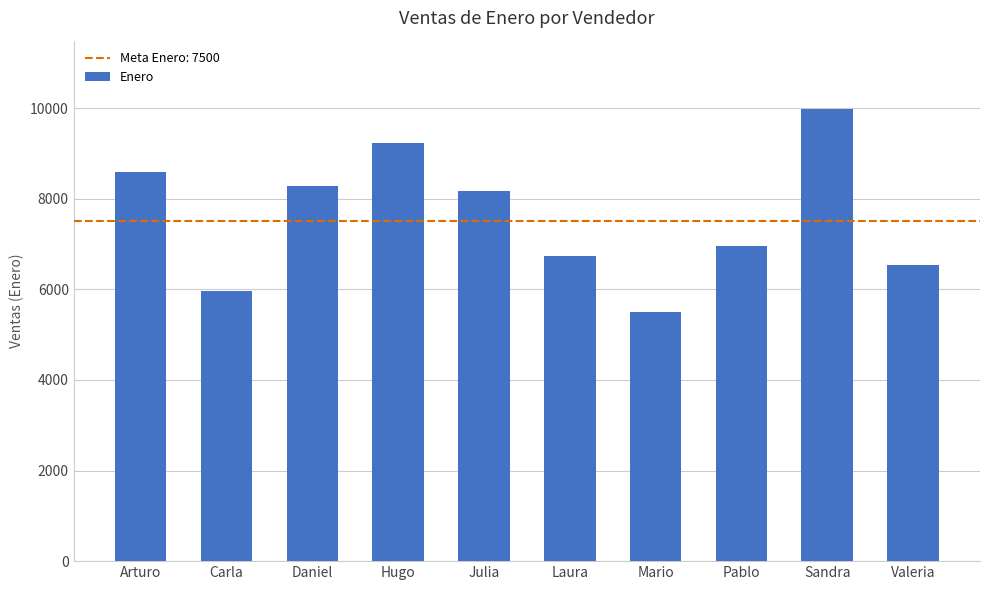

Which category has the highest value across all series?

Sandra